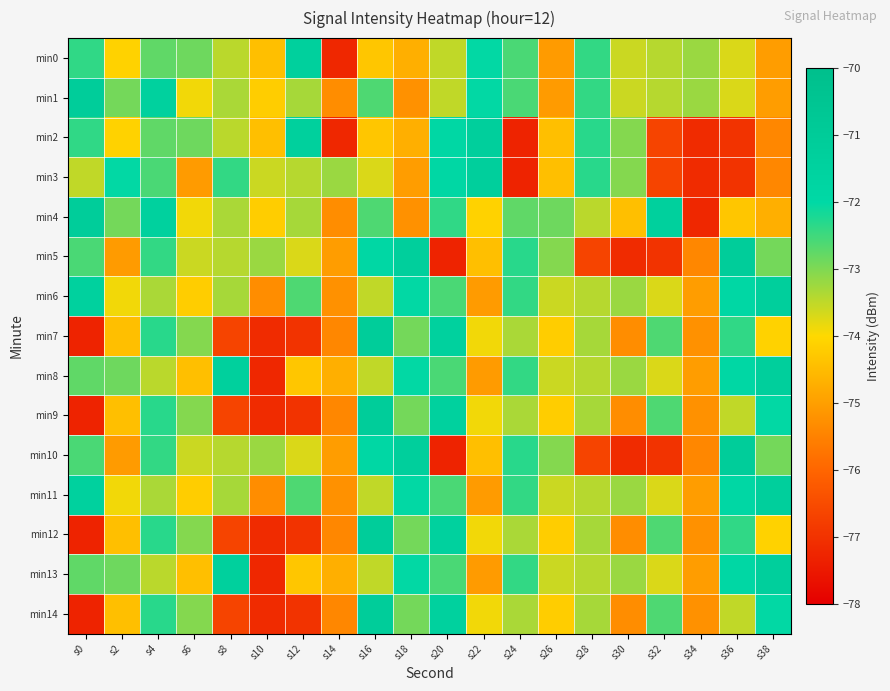

At how many categories does at least one series exceed -73?

16